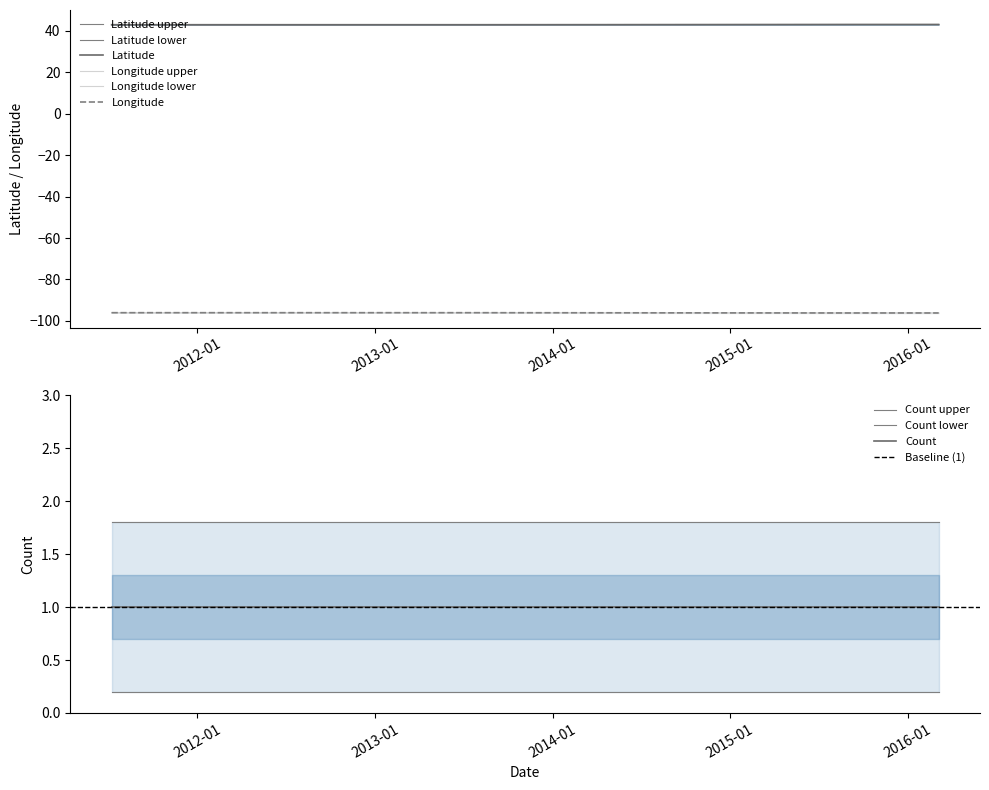

True or false: Longitude and Latitude intersect in this chart.

False